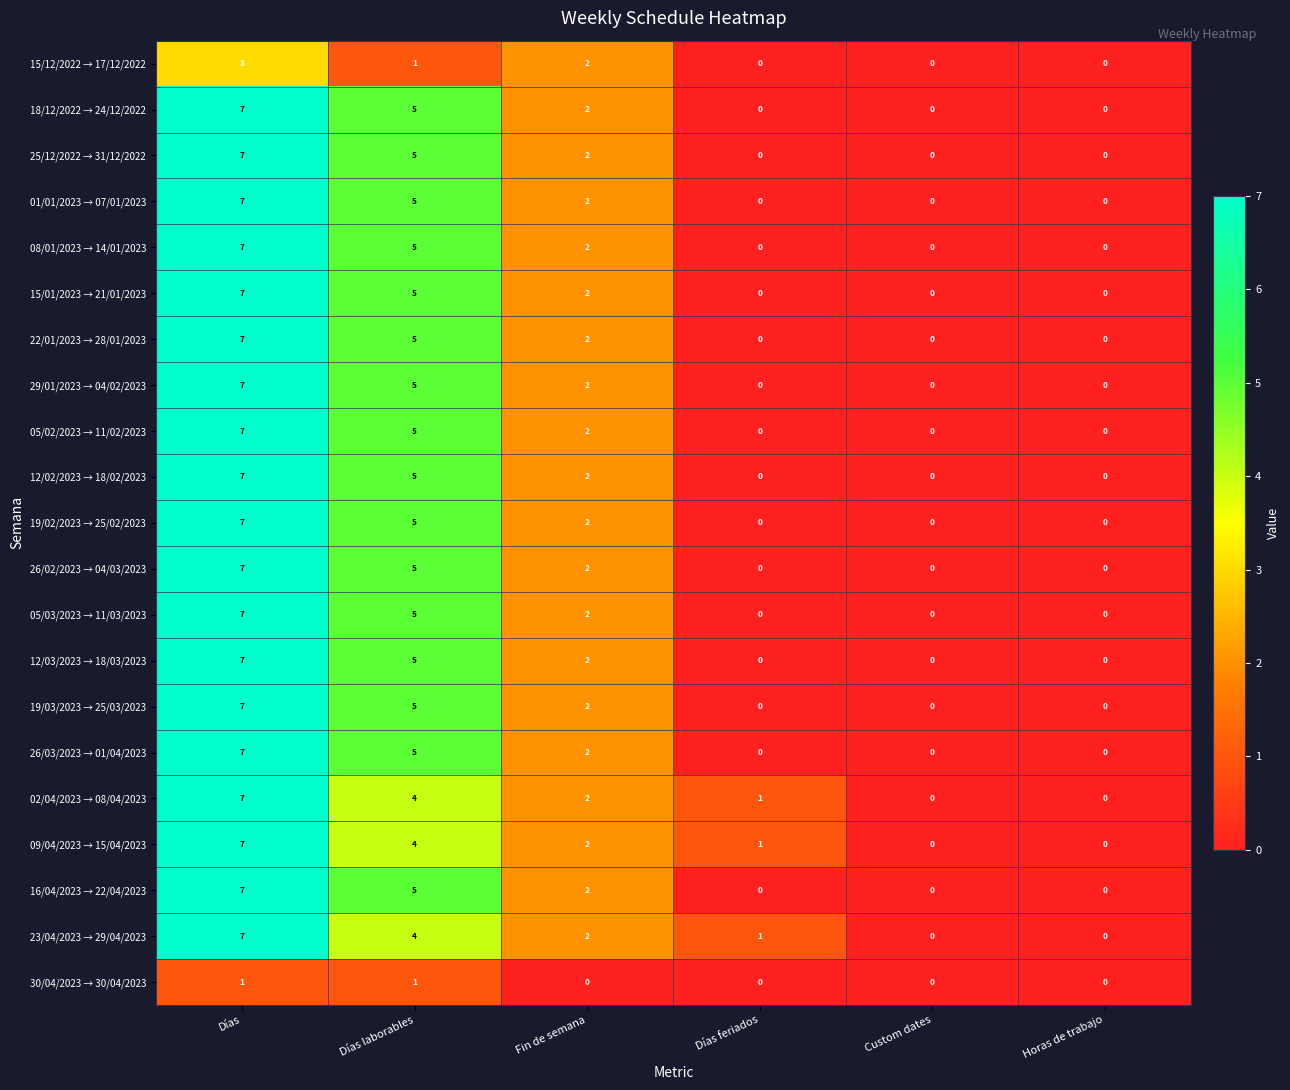

Is it true that 16/04/2023 → 22/04/2023 equals 7 at Días?

True